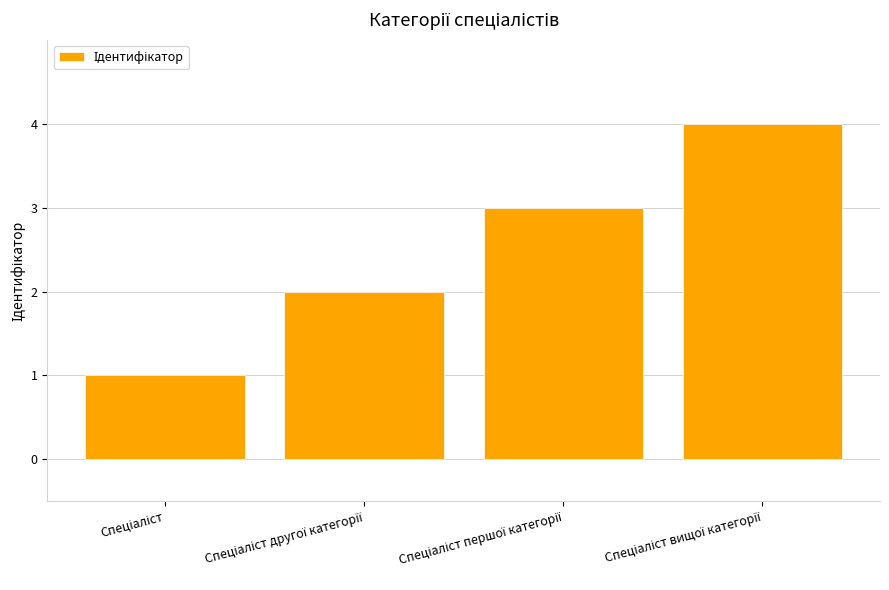

What is the difference between the maximum and minimum values?

3